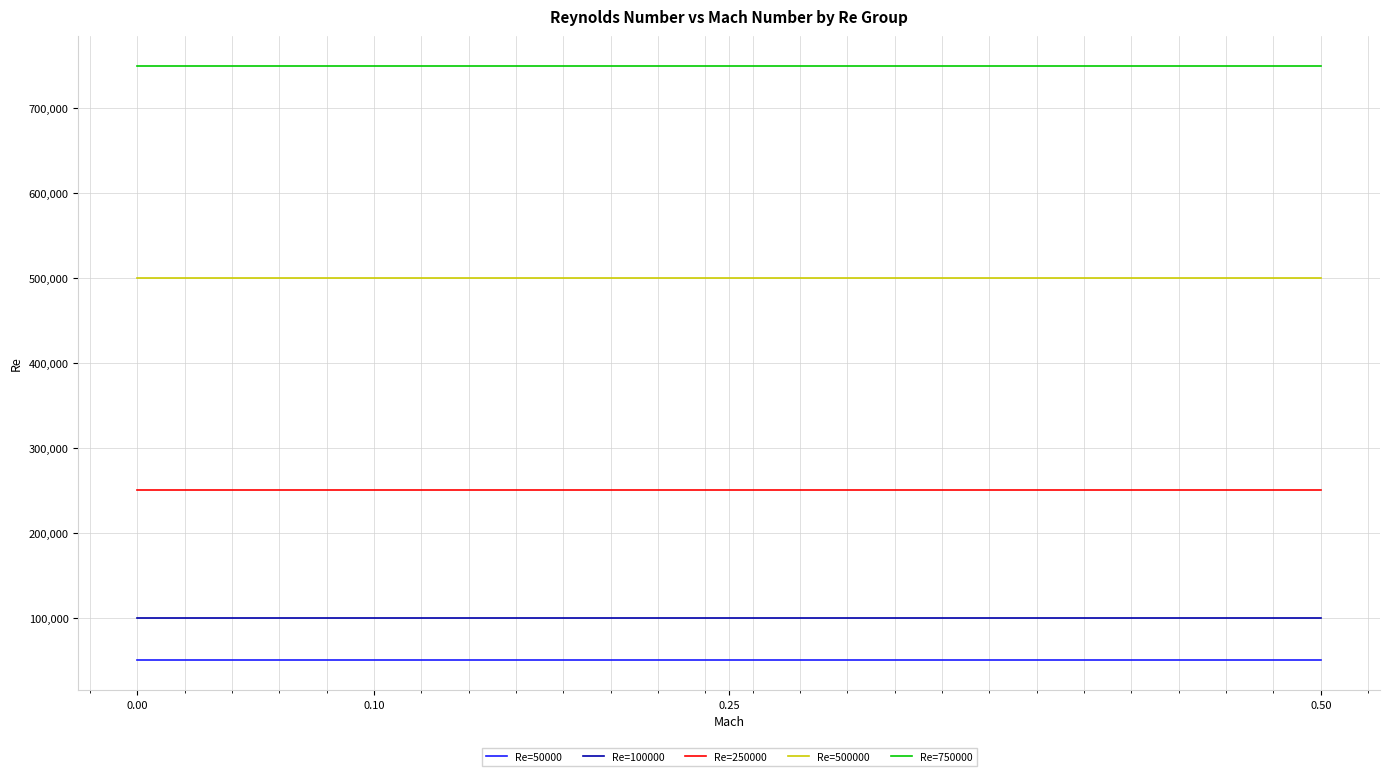

True or false: Re=500000 and Re=250000 cross at least once.

False